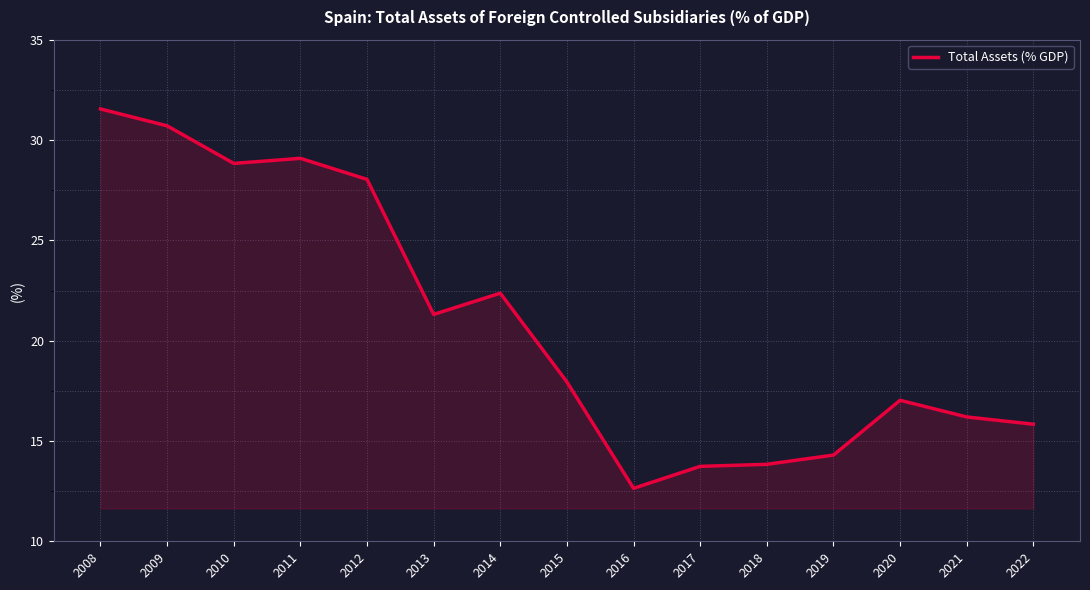

True or false: the data shows 6.9 at 2021.

False